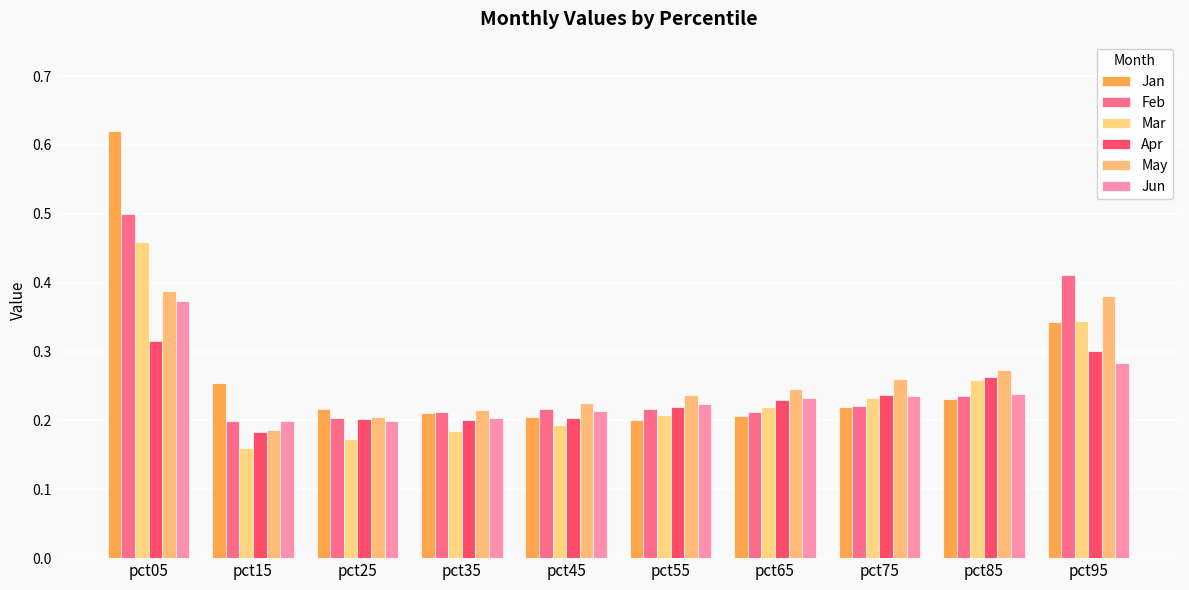

At which category is the sum across all series the highest?

pct05